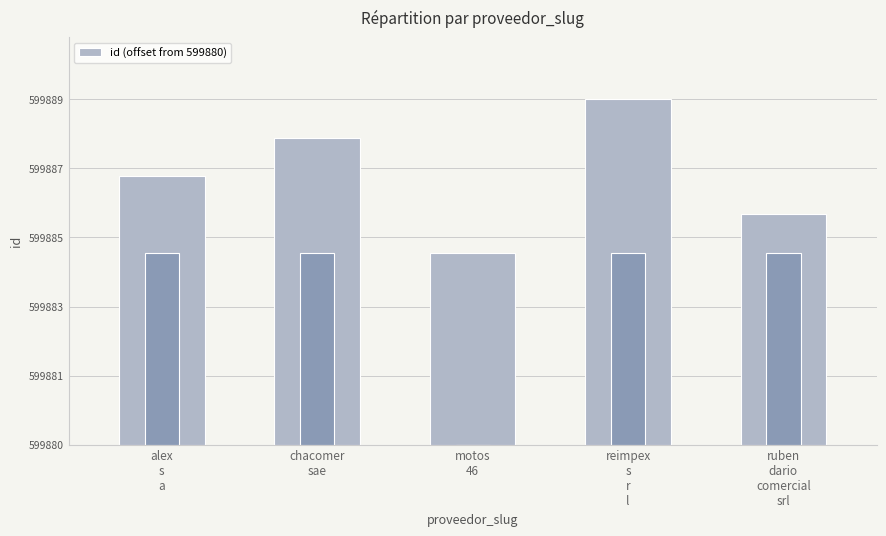

What is the difference between the values at reimpex
s
r
l and ruben
dario
comercial
srl?

3